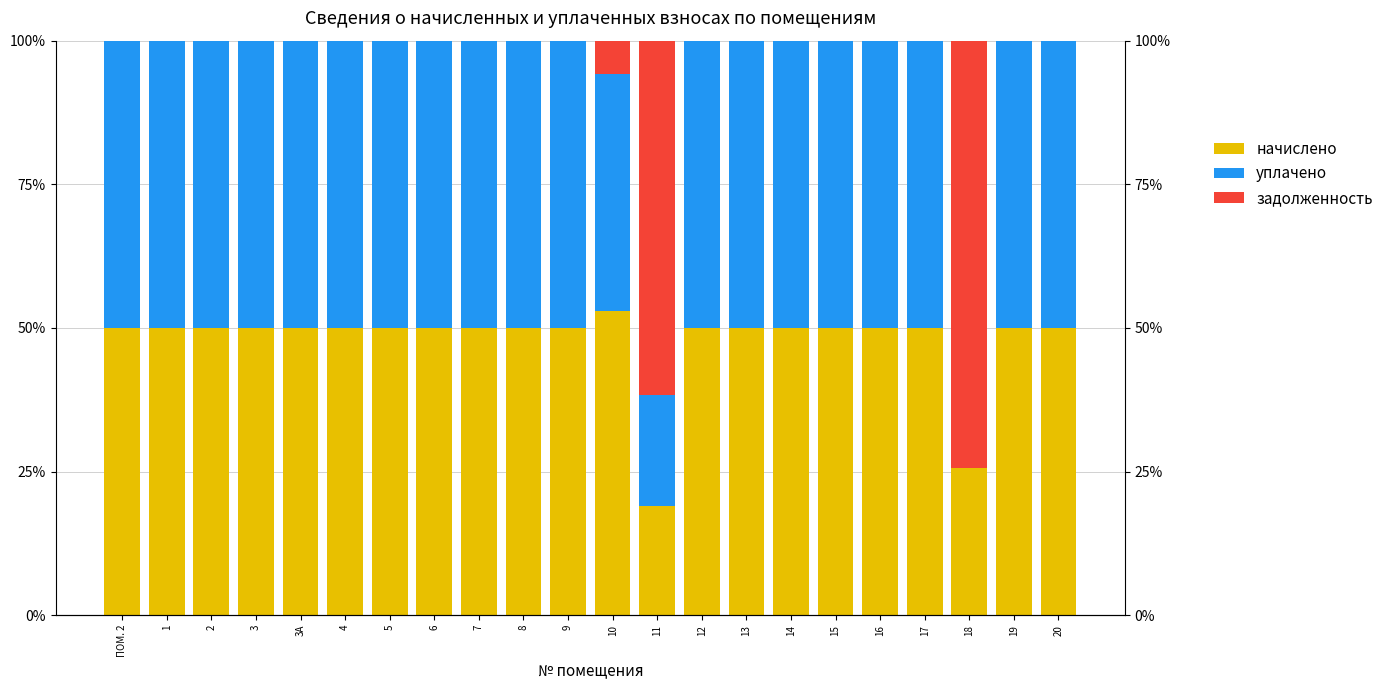

Which series has the largest range (max minus min)?

задолженность